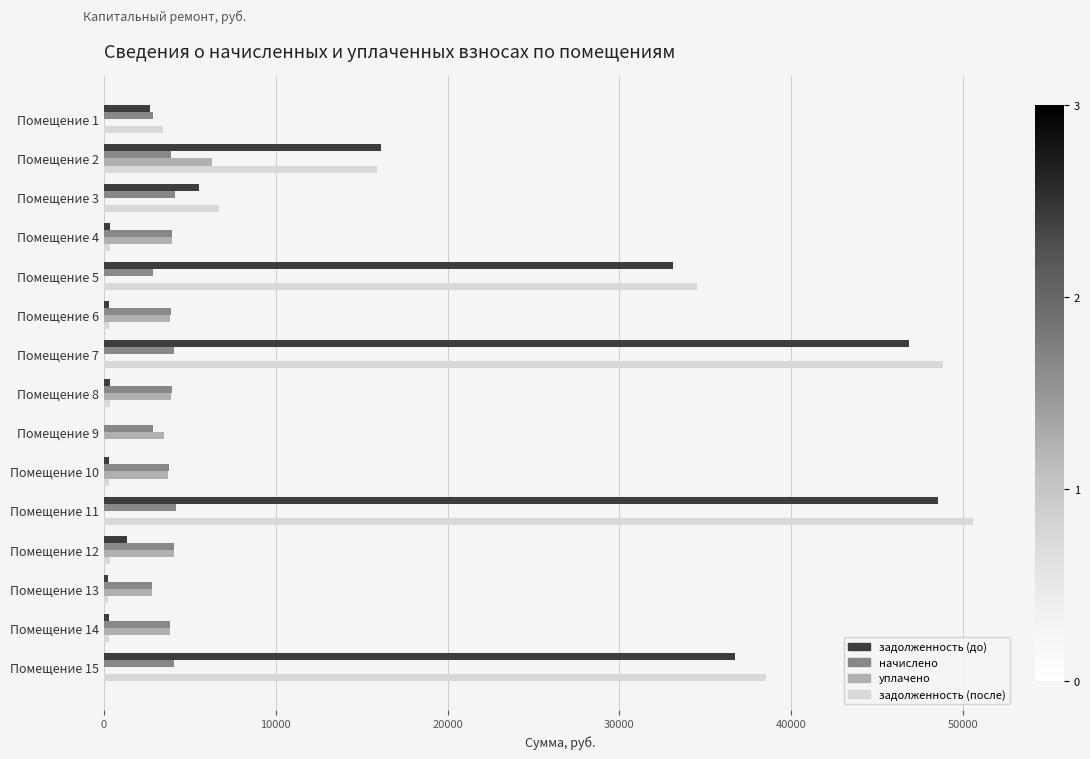

How many data points in задолженность (до) are above 1365?

8